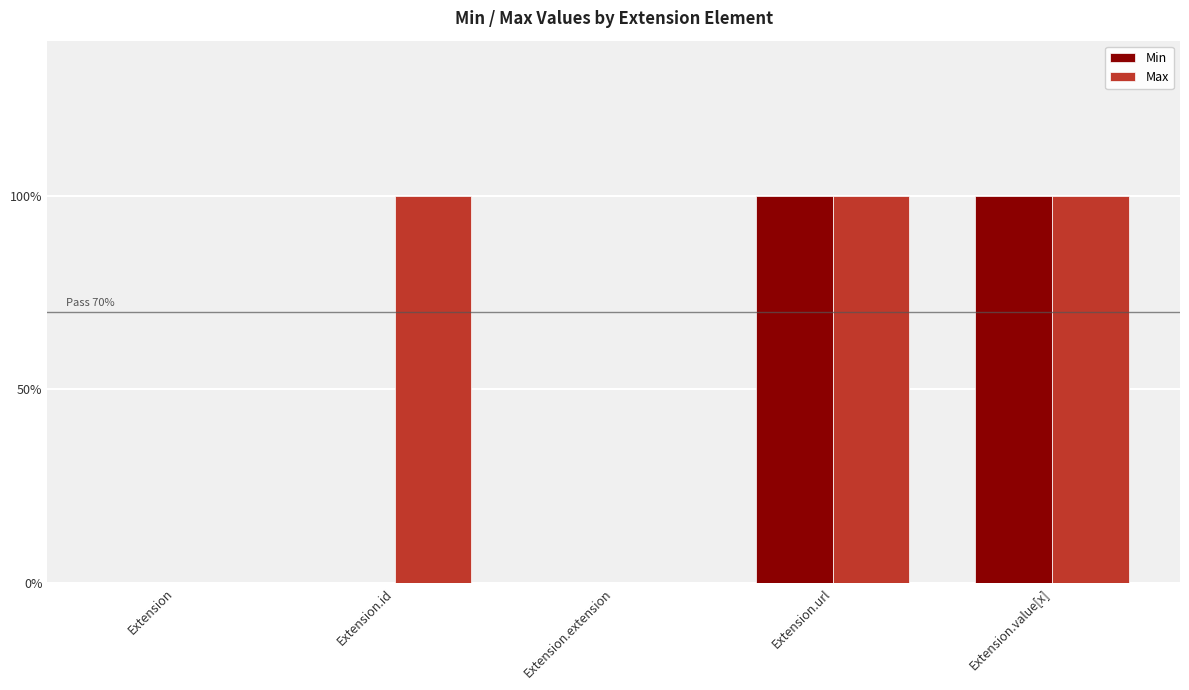

Between Extension.extension and Extension.id, which is larger?

Extension.extension